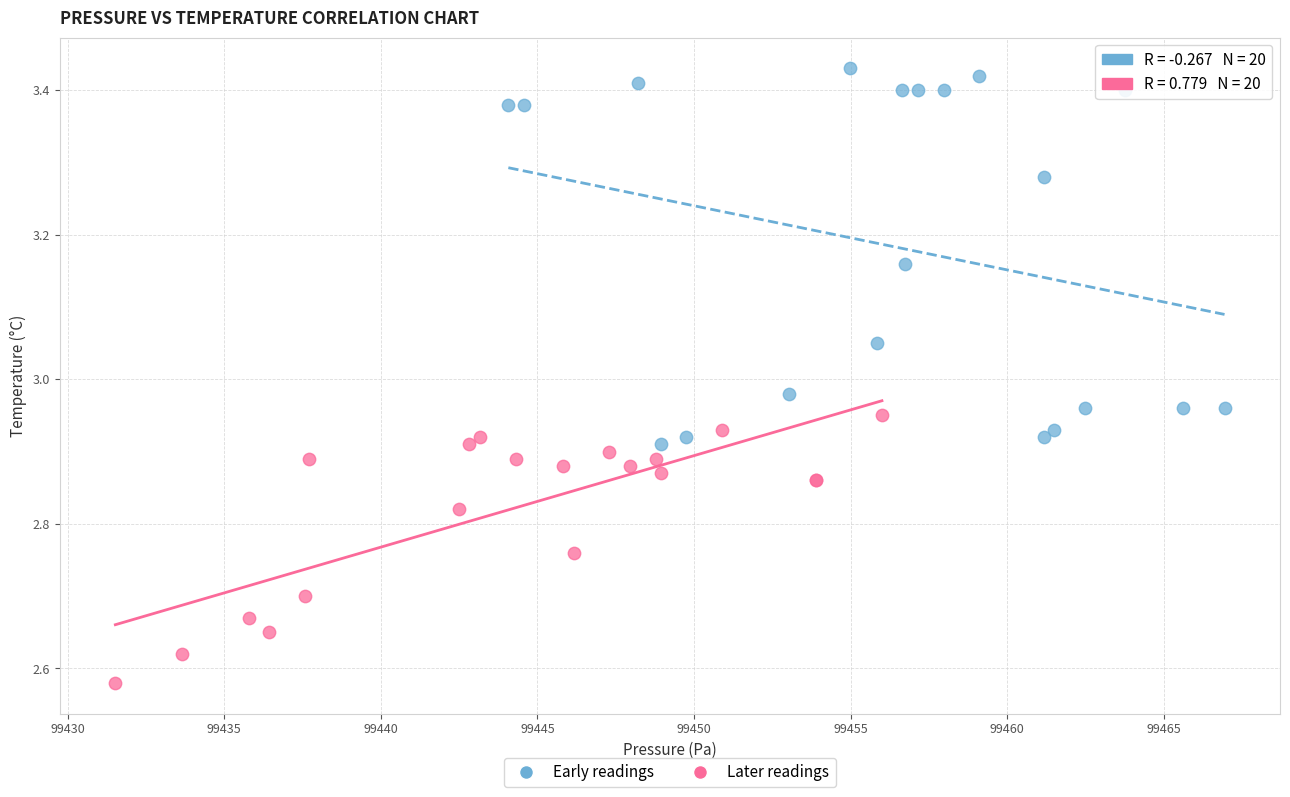

What are all the series names shown in the legend?

Early readings, Later readings